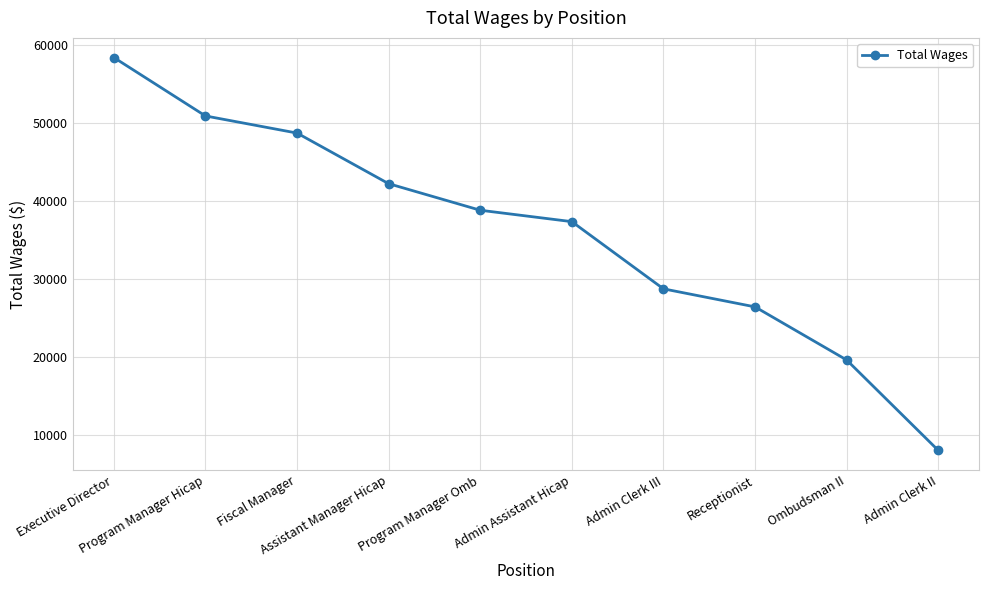

What is the greatest value displayed?

58362